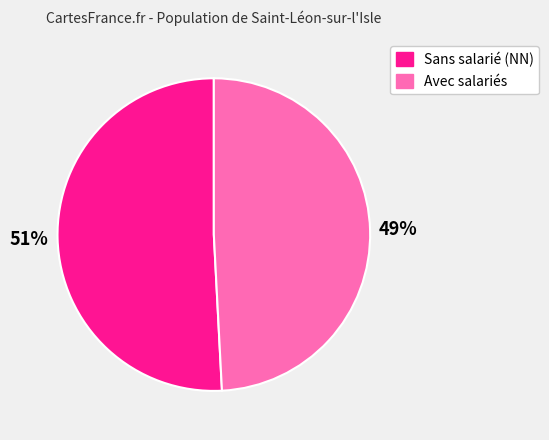

Is it true that Sans salarié (NN) is 64% of the pie?

False